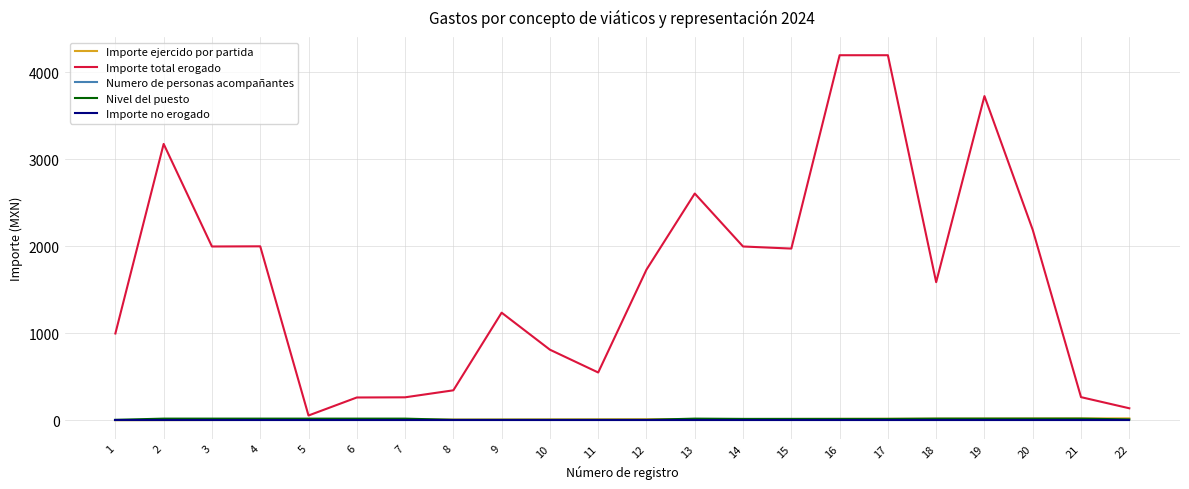

Is this an area chart (filled region under the line)?

No